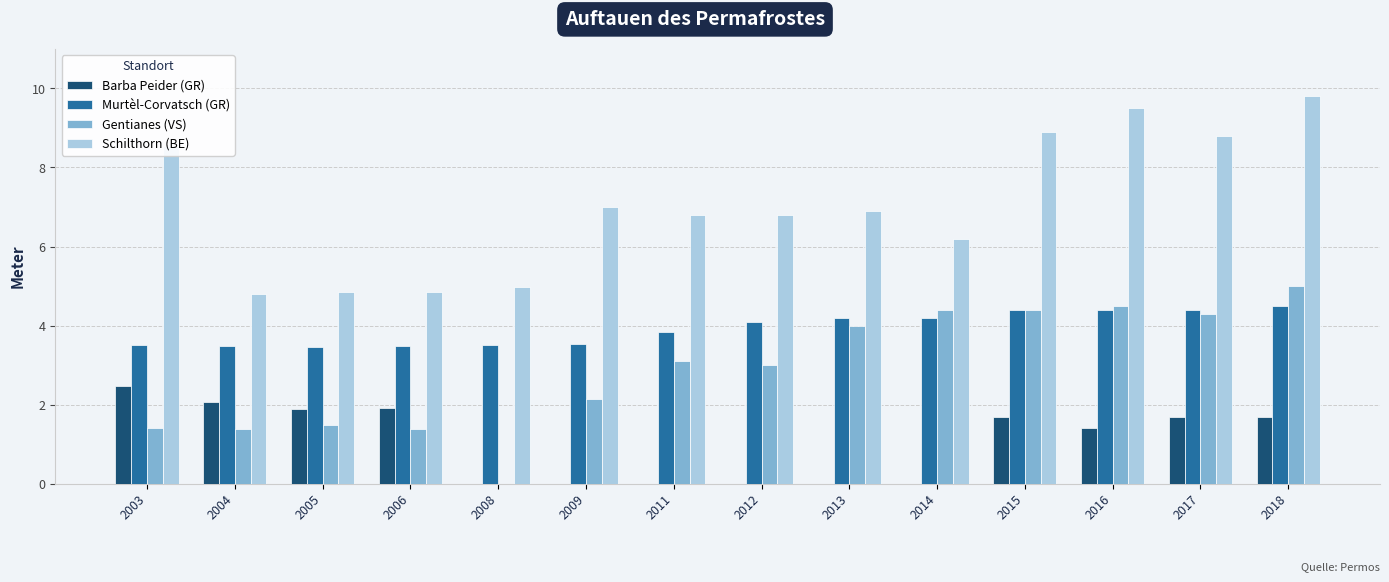

What is the sum of the Schilthorn (BE) values at 2018 and 2004?

14.6